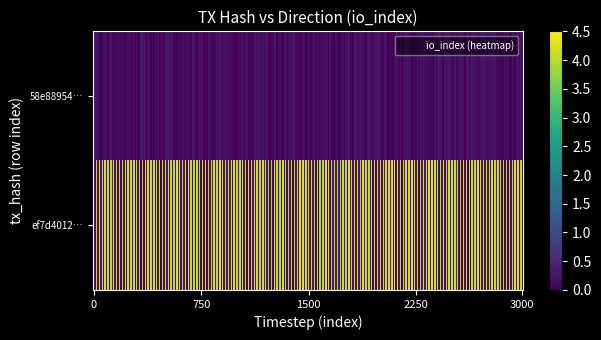

What is the sum of the ef7d4012dfb61fd46d9eb143f6da03d82047420 values at io_index and direction?

5